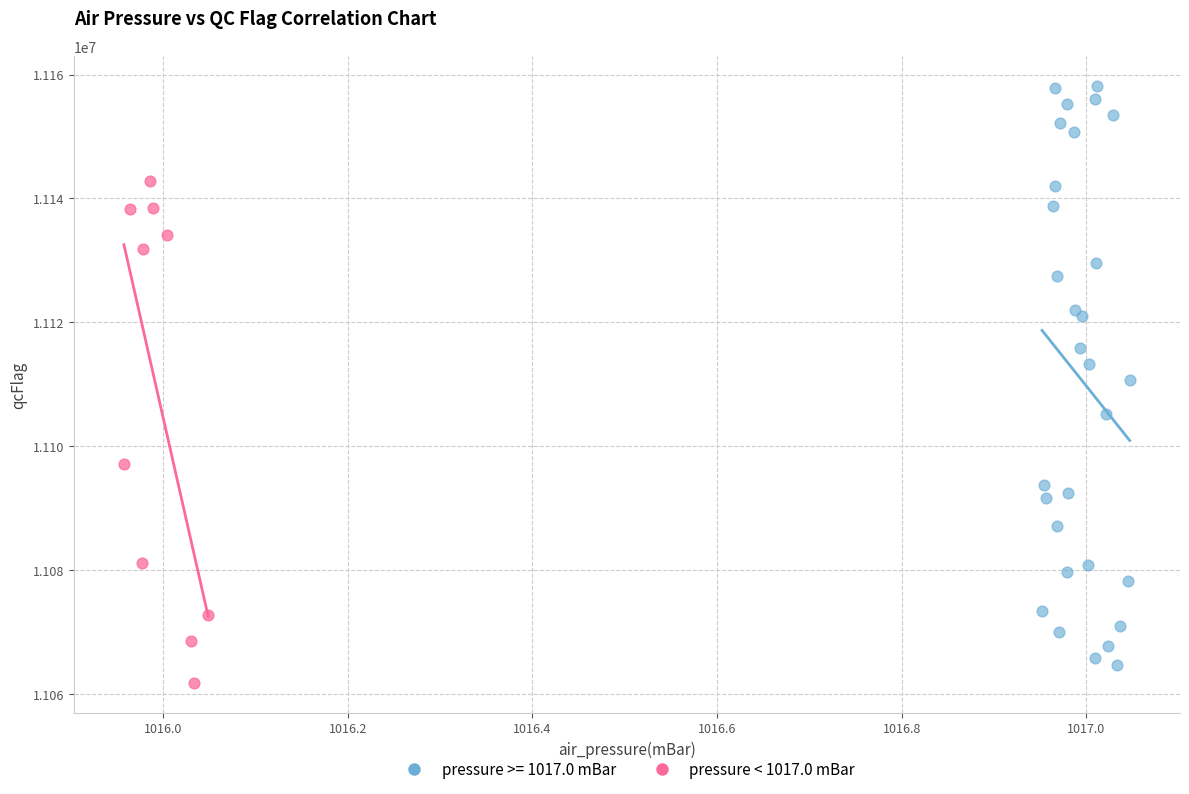

Which series contains the highest Y value?

pressure >= 1017.0 mBar